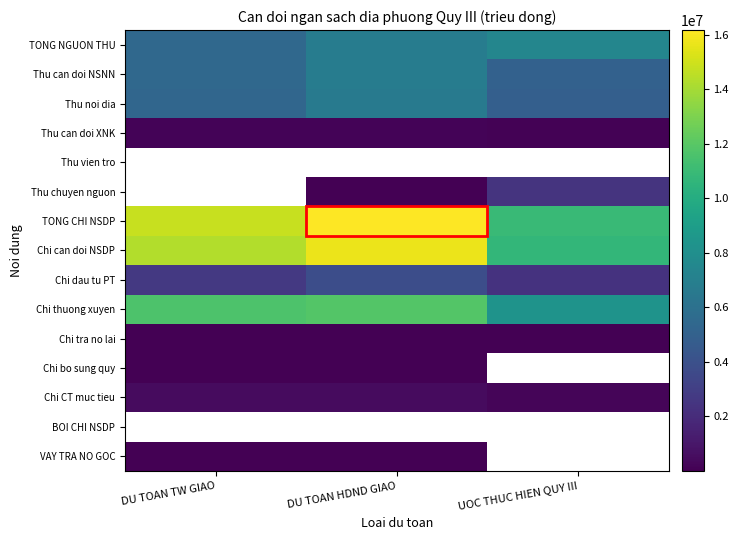

True or false: Chi dau tu PT has a value of 1437430.4 at UOC THUC HIEN QUY III.

False